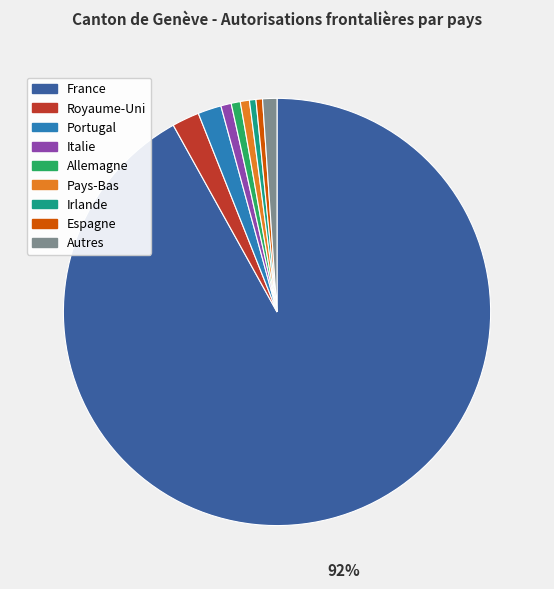

Between Pays-Bas and France, which is larger?

France